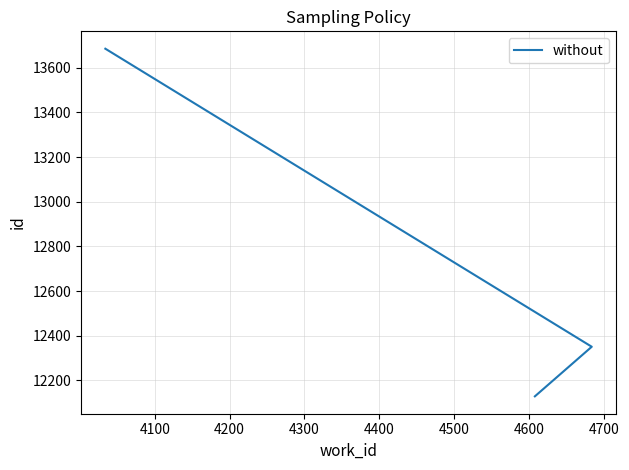

What is the value of the 2nd point from the left?

12351